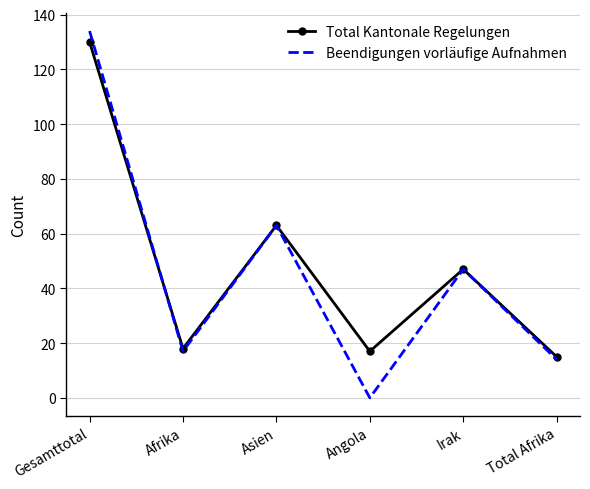

What position from the left is Irak?

5